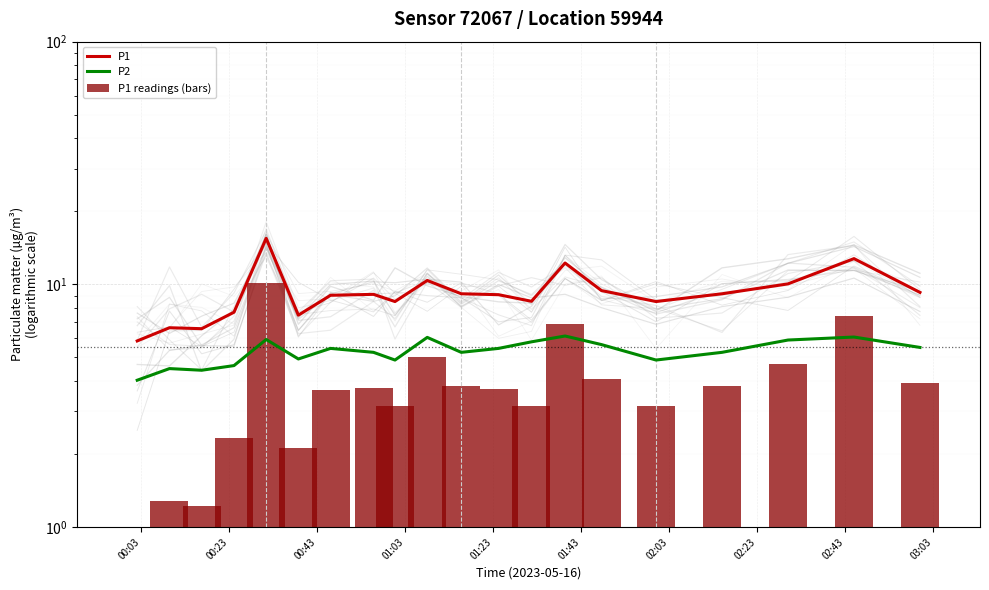

Which series has the widest spread of values?

P1